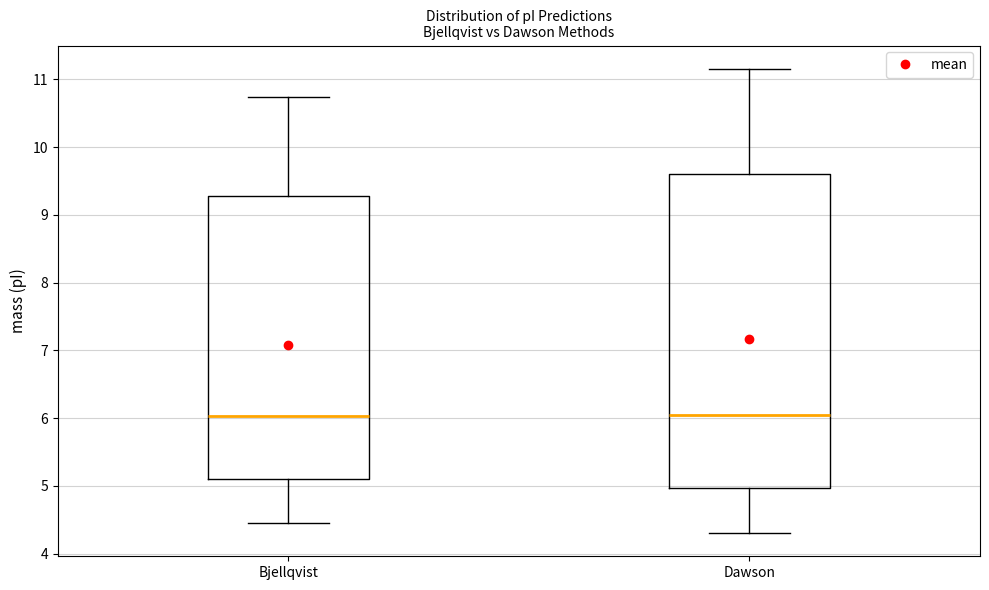

Where does the upper whisker of the box for Bjellqvist end on the y-axis? The values are not printed on the chart, so give them approximately, as read against the axis.

10.7